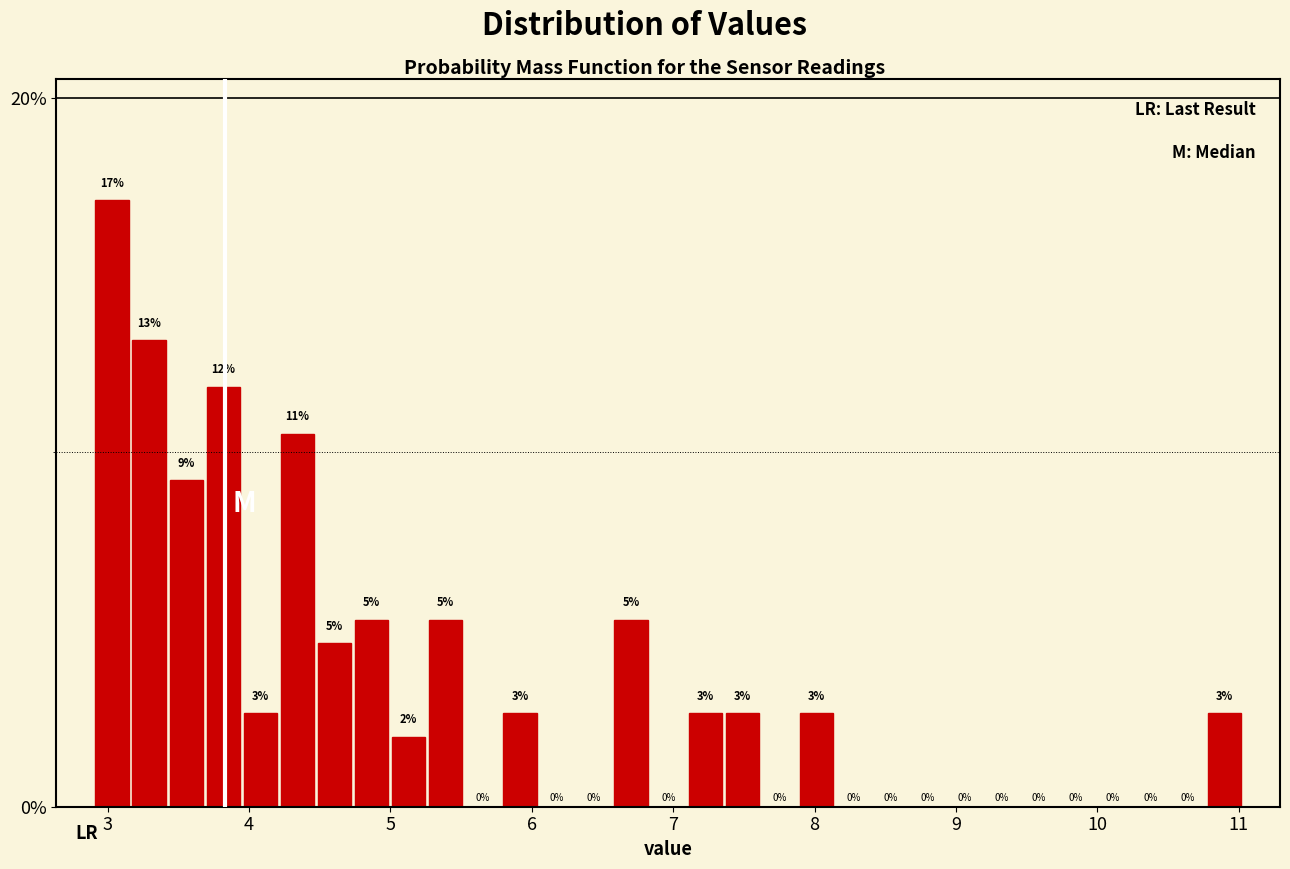

Read against the x-axis, roughly where is the centre of the tallest bar?

3.0